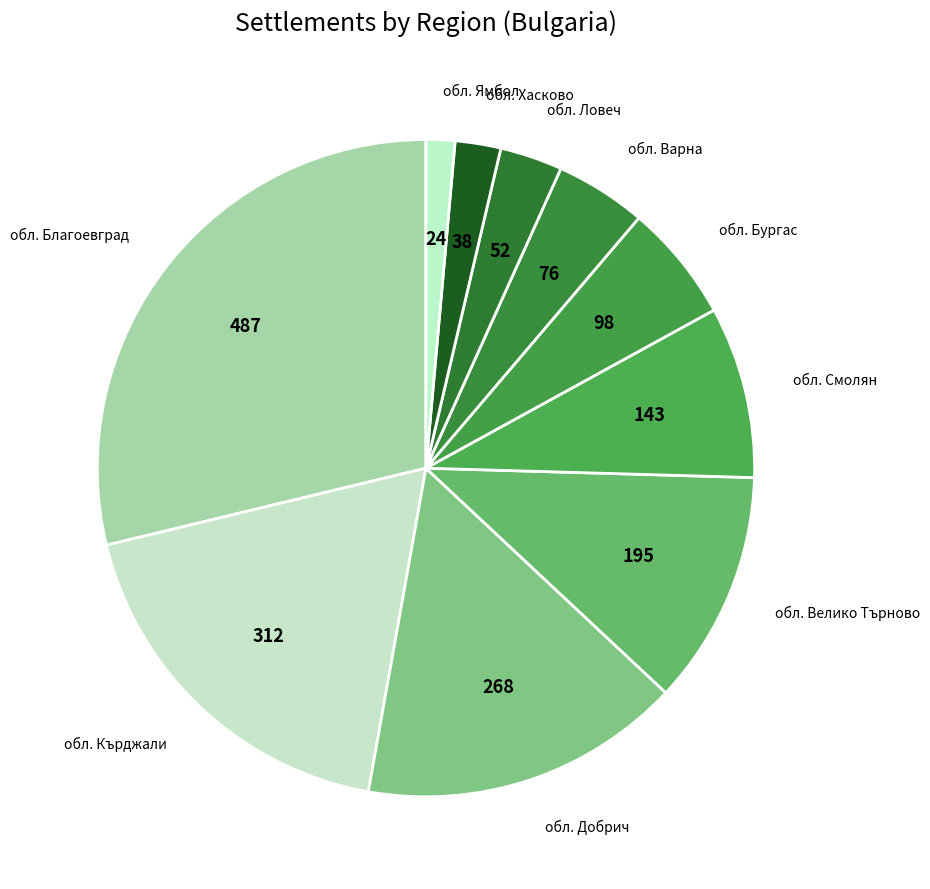

How many slices are in this pie chart?

10